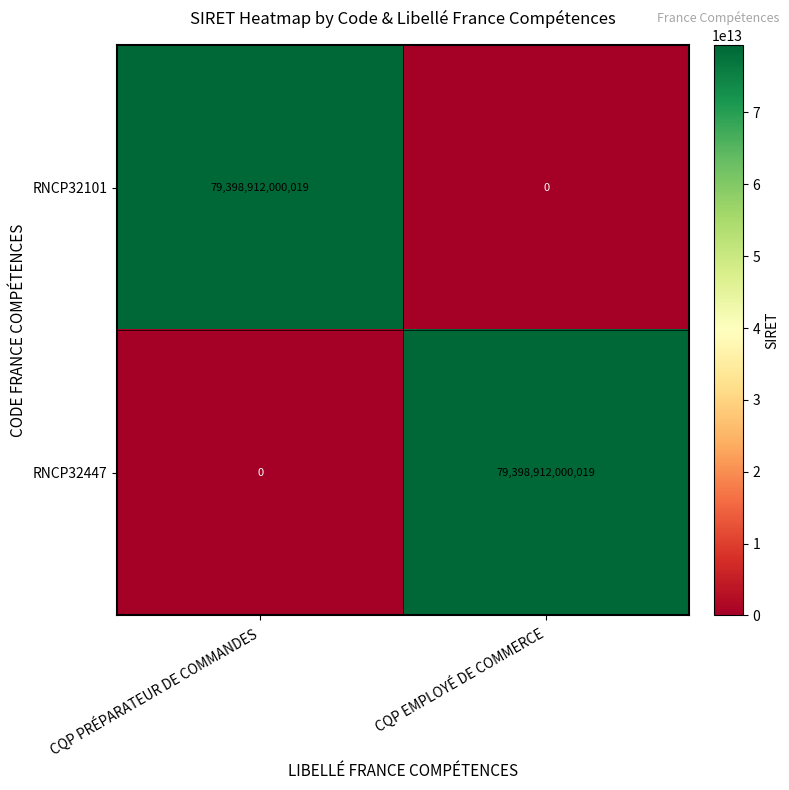

At which label is RNCP32101 closest to 39699456000009?

CQP EMPLOYÉ DE COMMERCE